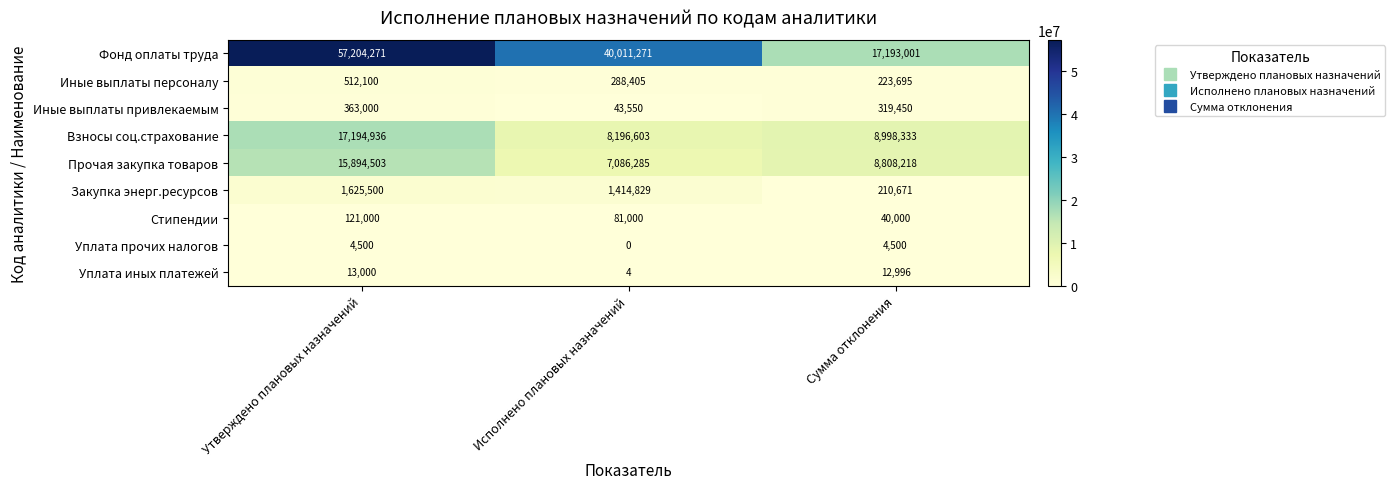

What is the sum of the Уплата прочих налогов values at Исполнено плановых назначений and Утверждено плановых назначений?

4500